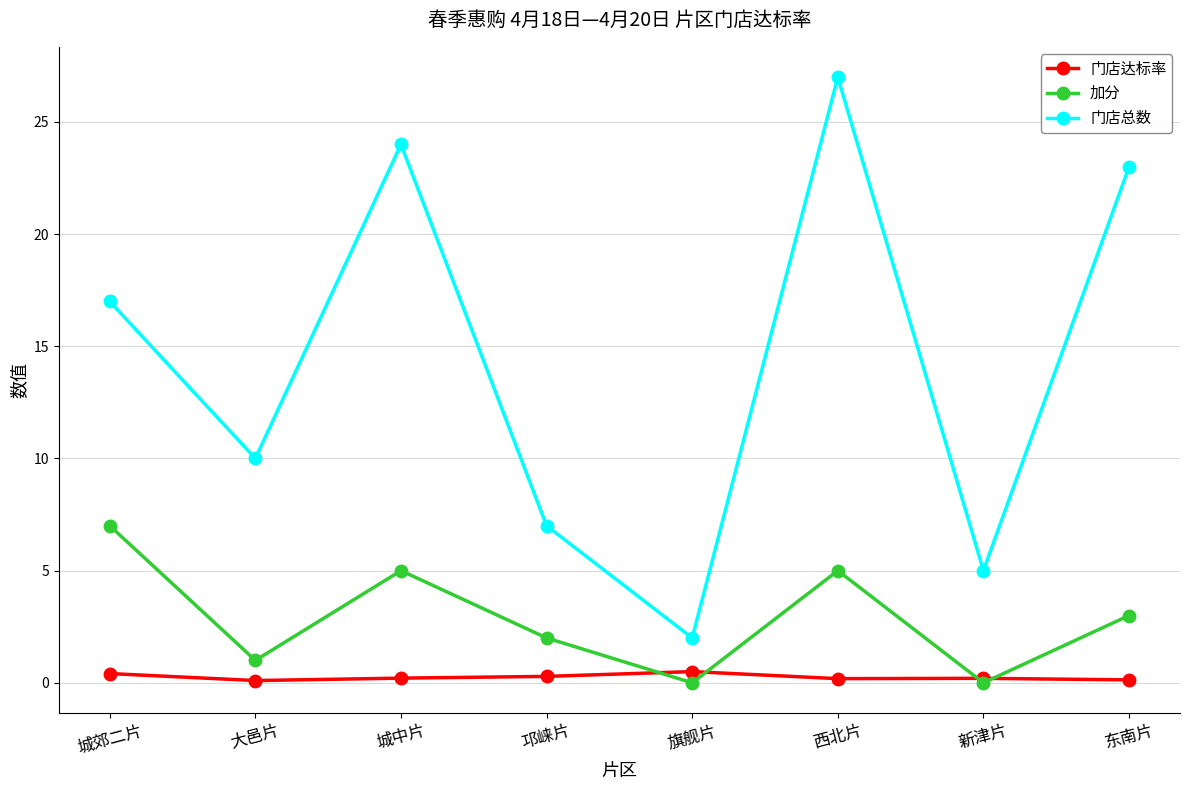

At how many categories does at least one series exceed 6?

6